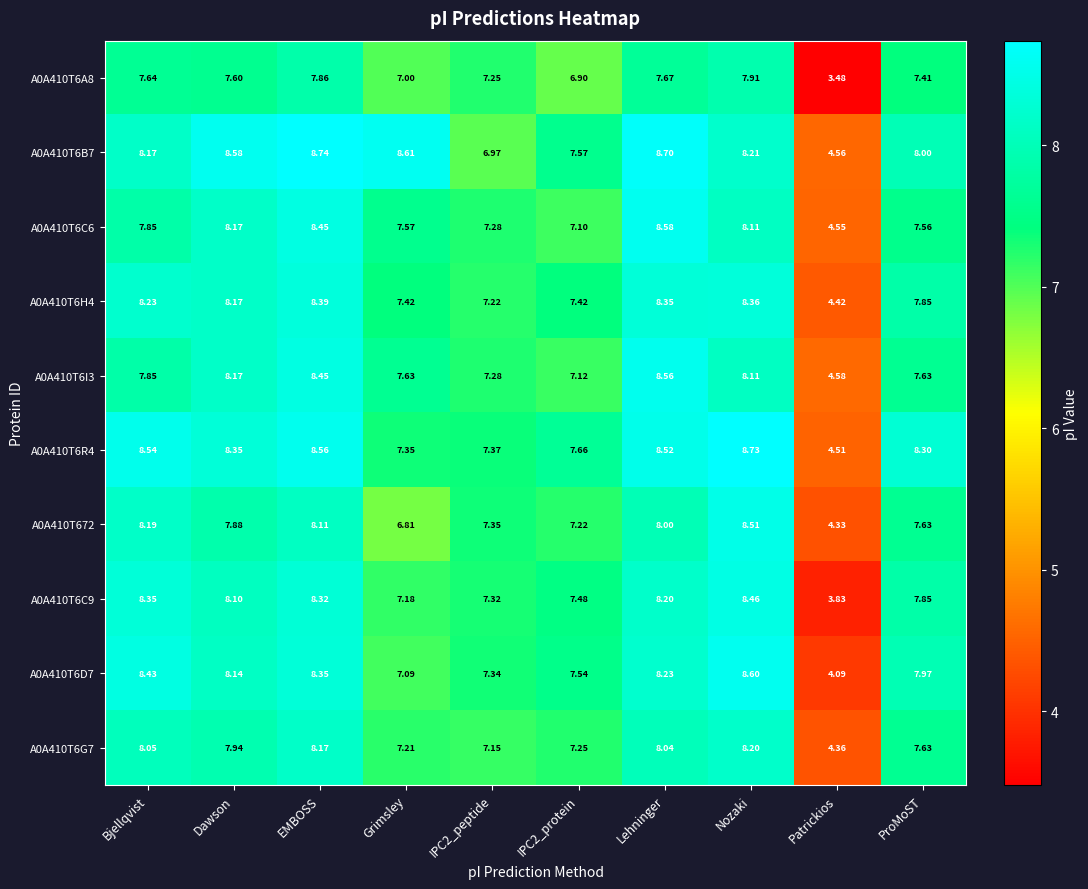

Which series has the largest range (max minus min)?

A0A410T6C9